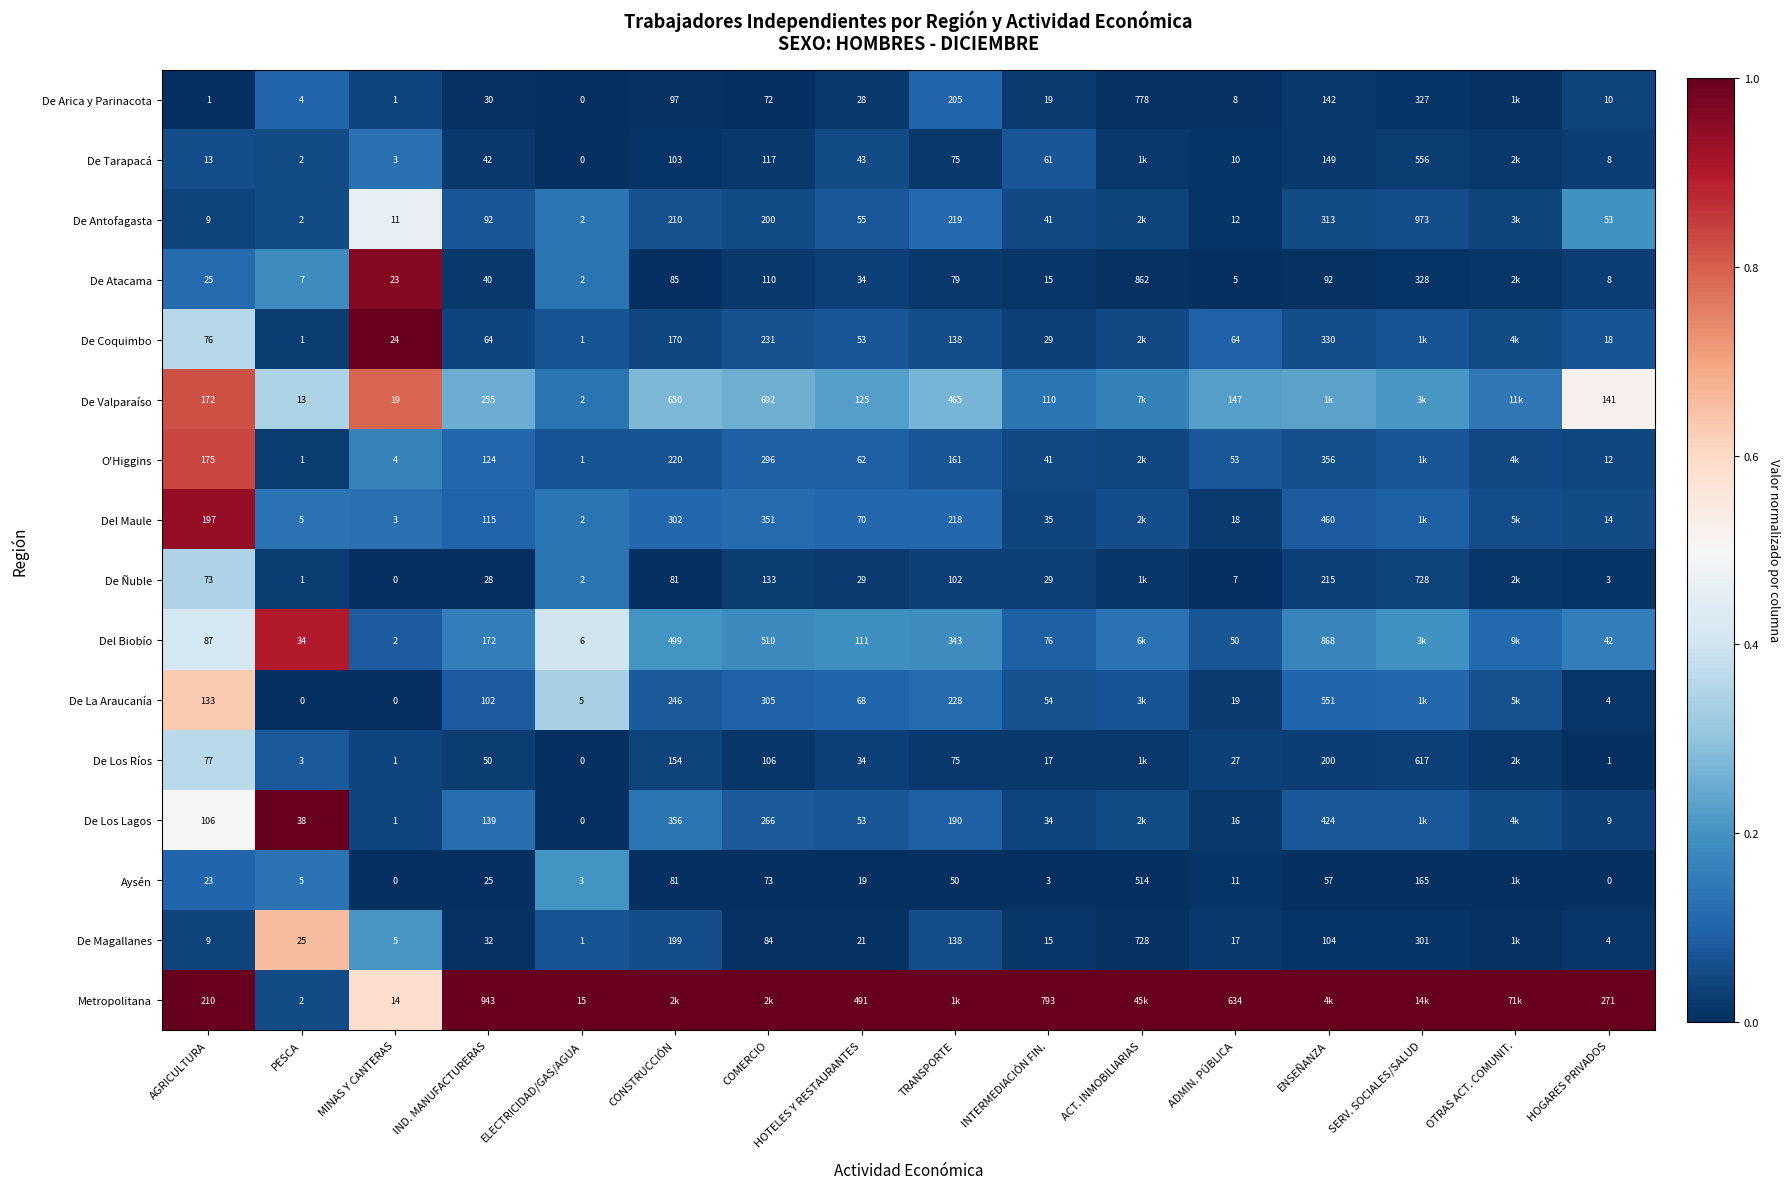

At IND. MANUFACTURERAS, list the series in order from smallest to largest.

Aysén, De Ñuble, De Arica y Parinacota, De Magallanes, De Atacama, De Tarapacá, De Los Ríos, De Coquimbo, De Antofagasta, De La Araucanía, Del Maule, O'Higgins, De Los Lagos, Del Biobío, De Valparaíso, Metropolitana